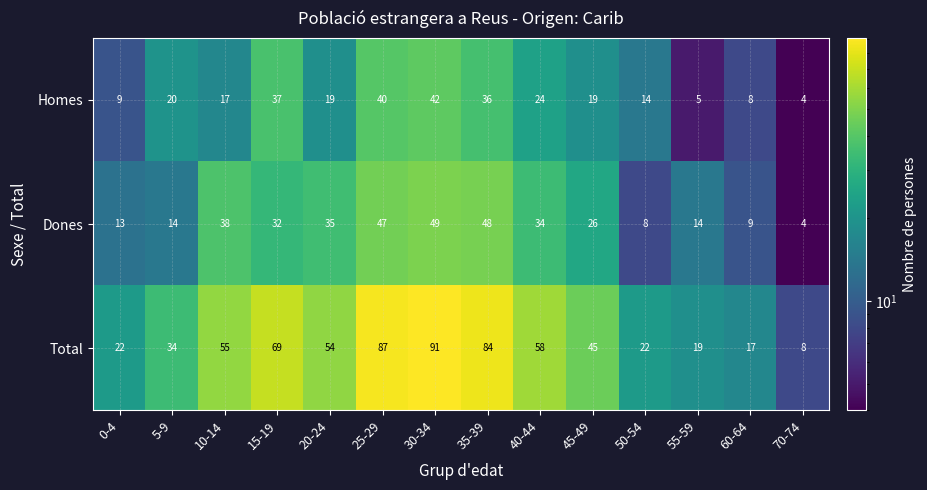

What is the sum of all Total values?

665